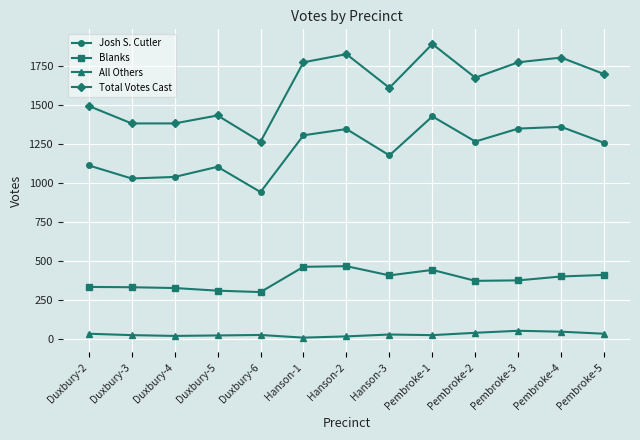

At which label is Total Votes Cast closest to 1576?

Hanson-3